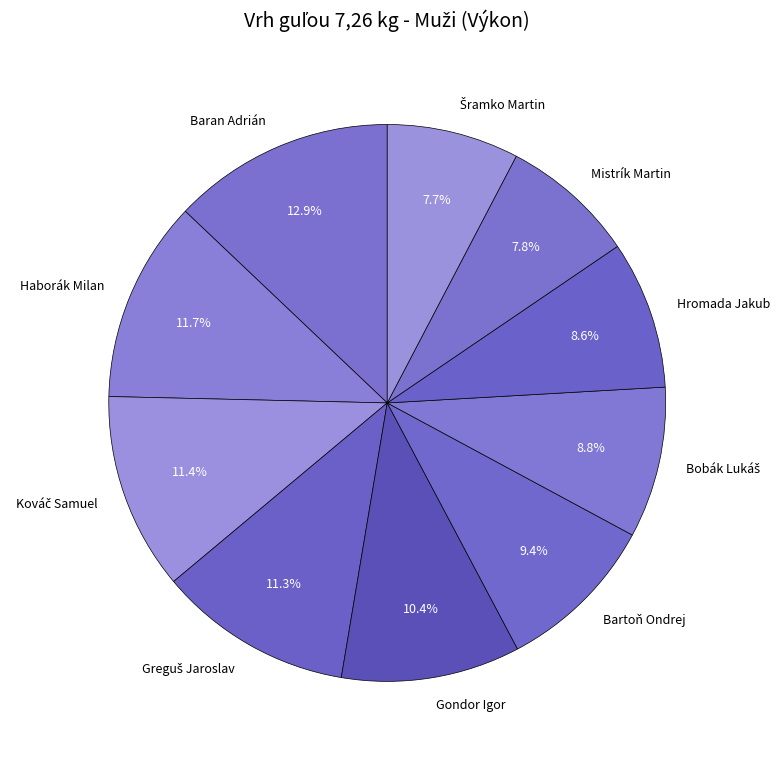

Which slice is the largest?

Baran Adrián